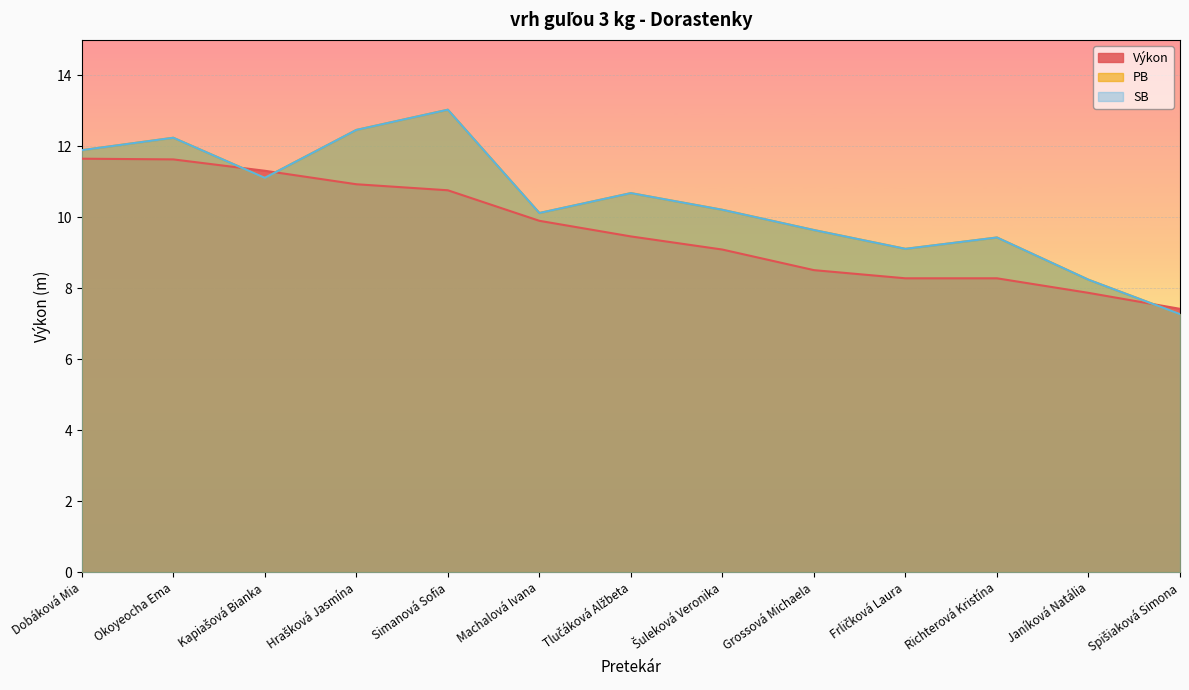

True or false: PB has more than 2 interior local peaks.

True